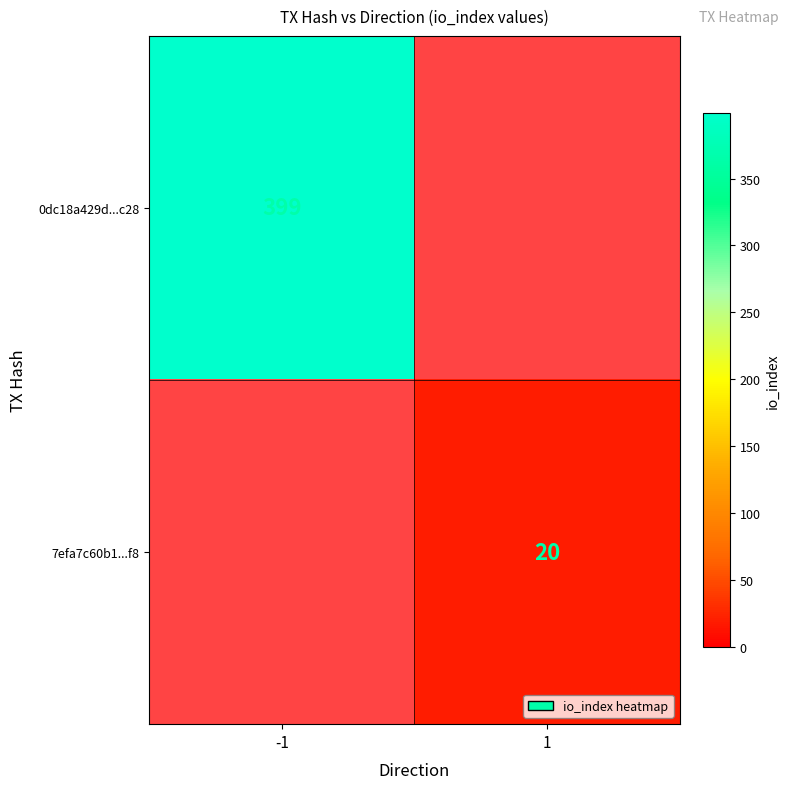

The value of 0dc18a429d...c28 at -1 is 399. True or false?

True